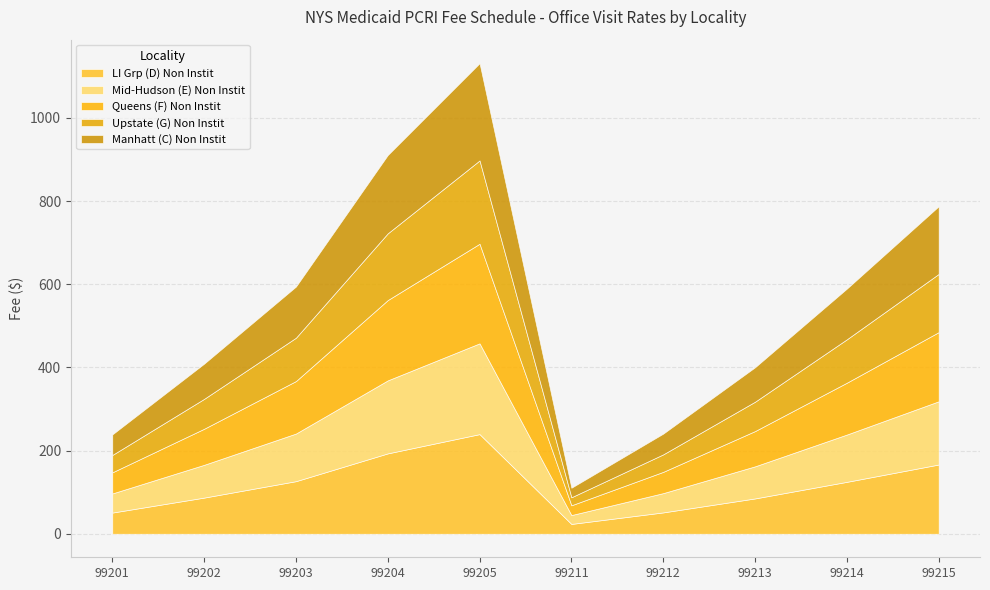

True or false: Manhatt (C) Non Instit and LI Grp (D) Non Instit cross at least once.

False